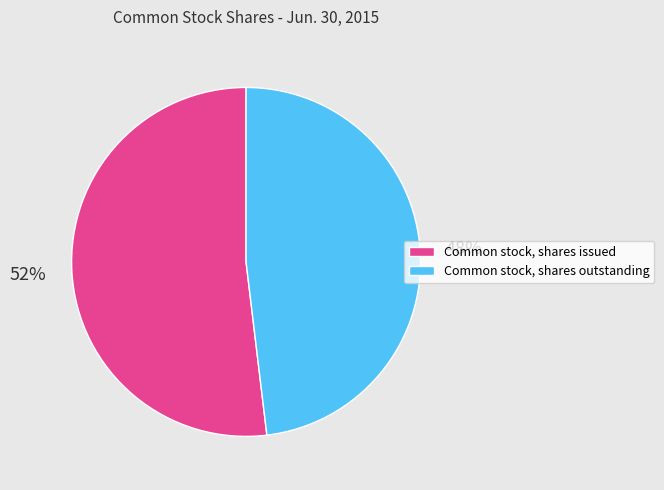

Is there any slice that represents more than half of the pie?

Yes